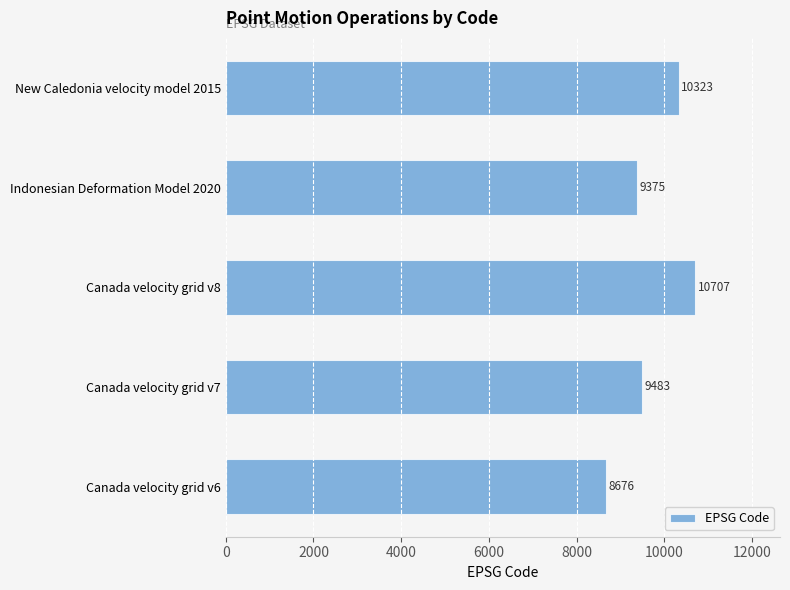

List the labels in order of value, largest first.

Canada velocity grid v8, New Caledonia velocity model 2015, Canada velocity grid v7, Indonesian Deformation Model 2020, Canada velocity grid v6